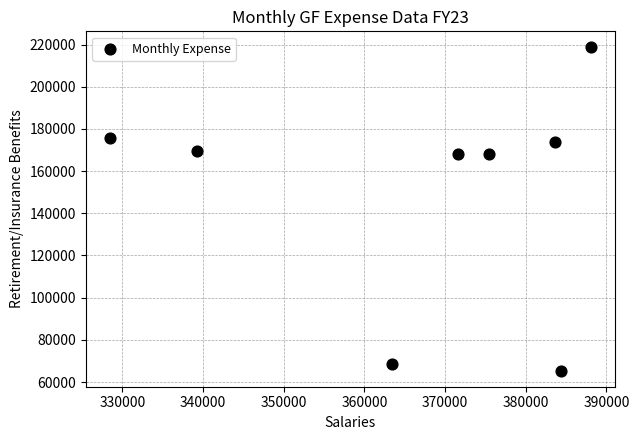

What is the average Y value?

151059.1